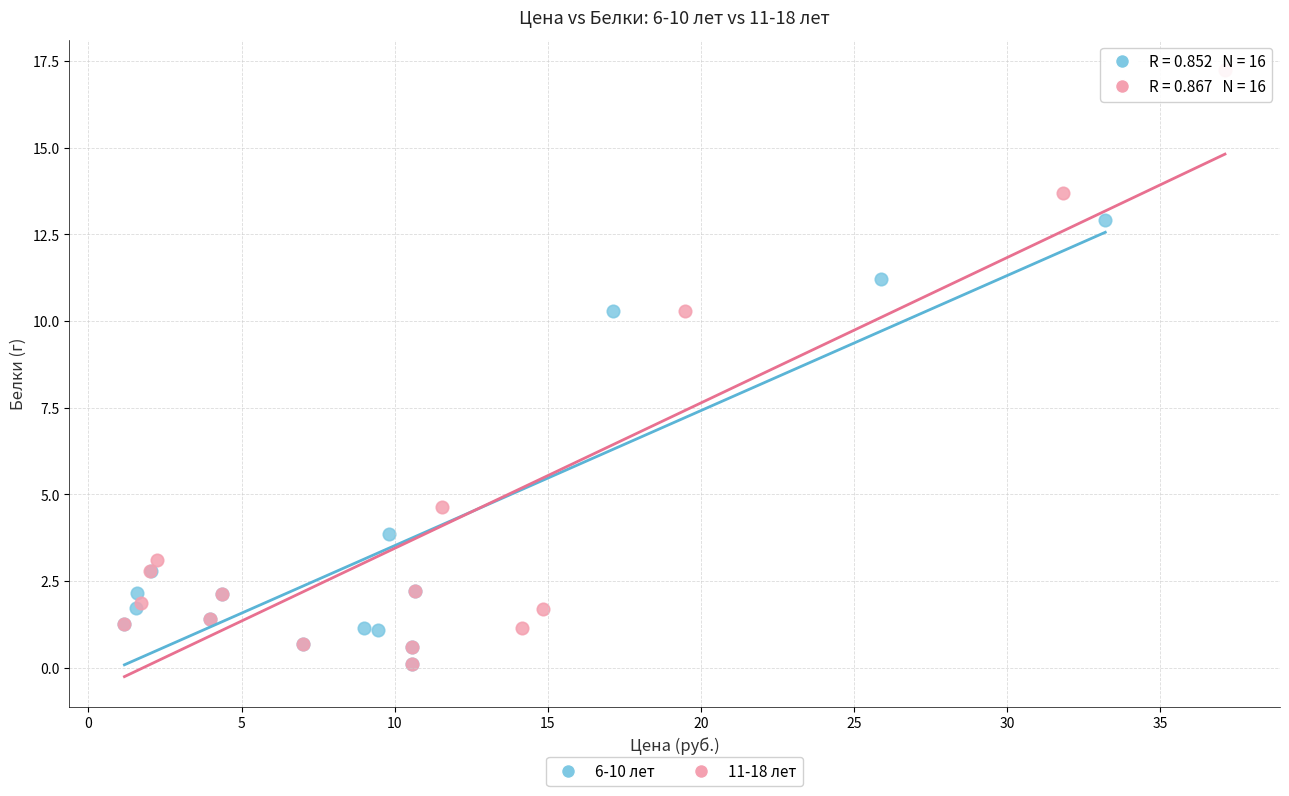

Which series reaches the maximum Y coordinate?

11-18 лет